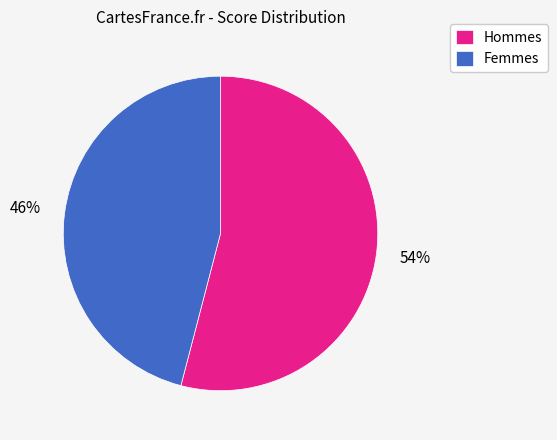

What percentage is the Femmes slice, to the nearest percent?

46%